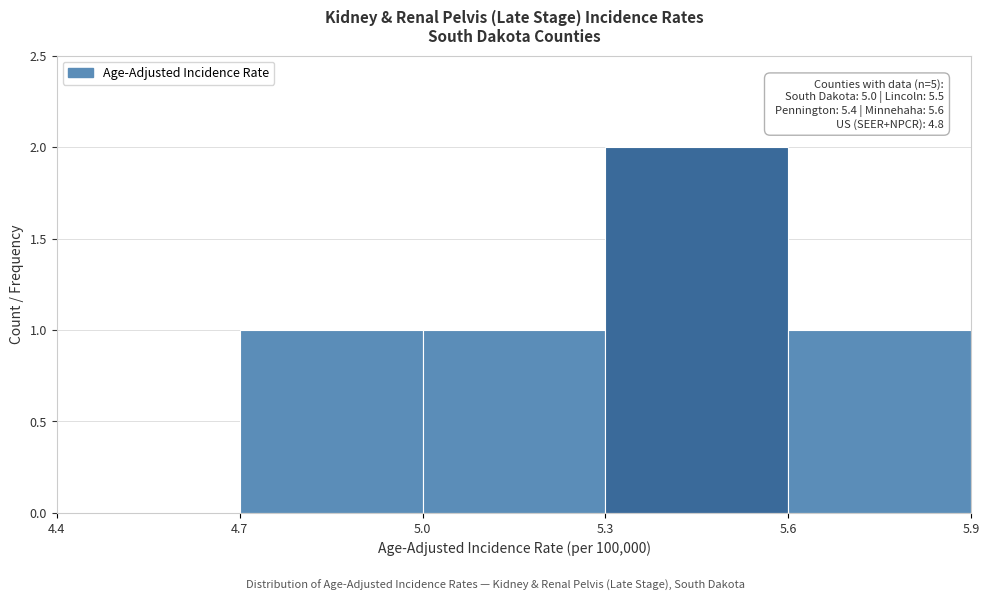

Which range on the x-axis has the tallest bar?

5.3 to 5.6